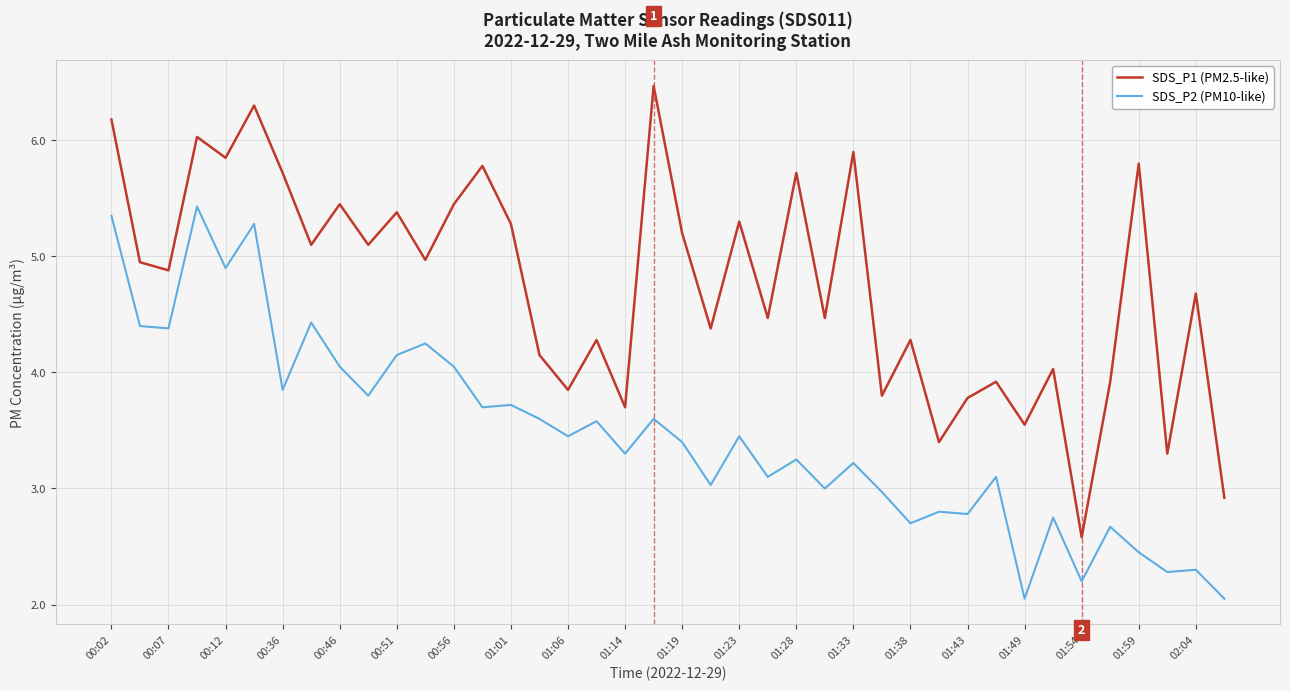

What is the maximum value shown in the chart?

6.5